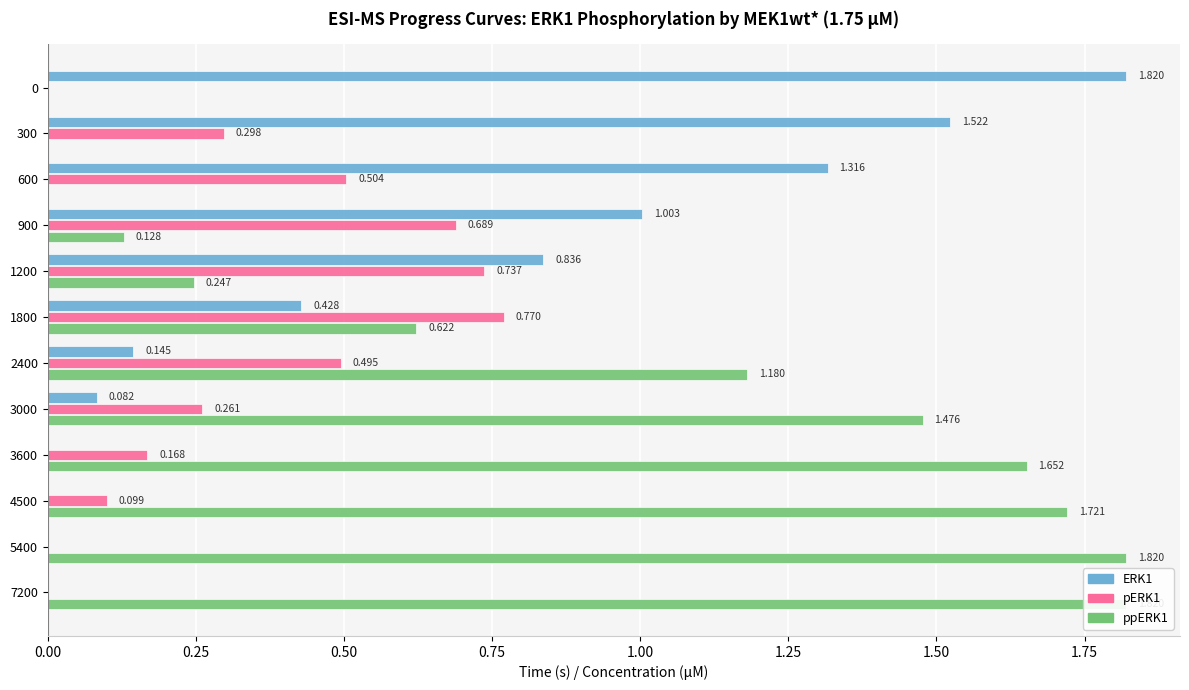

How many series are shown in this chart?

3